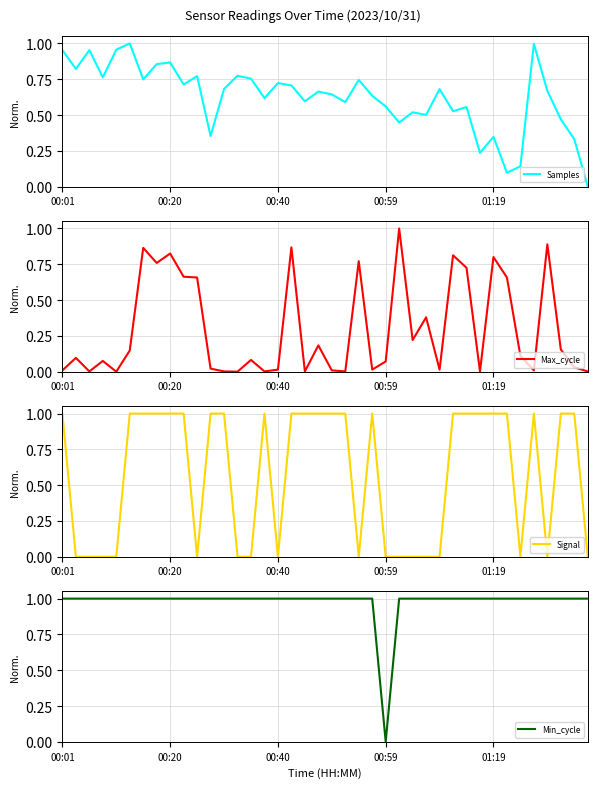

What is the difference between the second highest and second lowest values in the Max_cycle series?

0.9